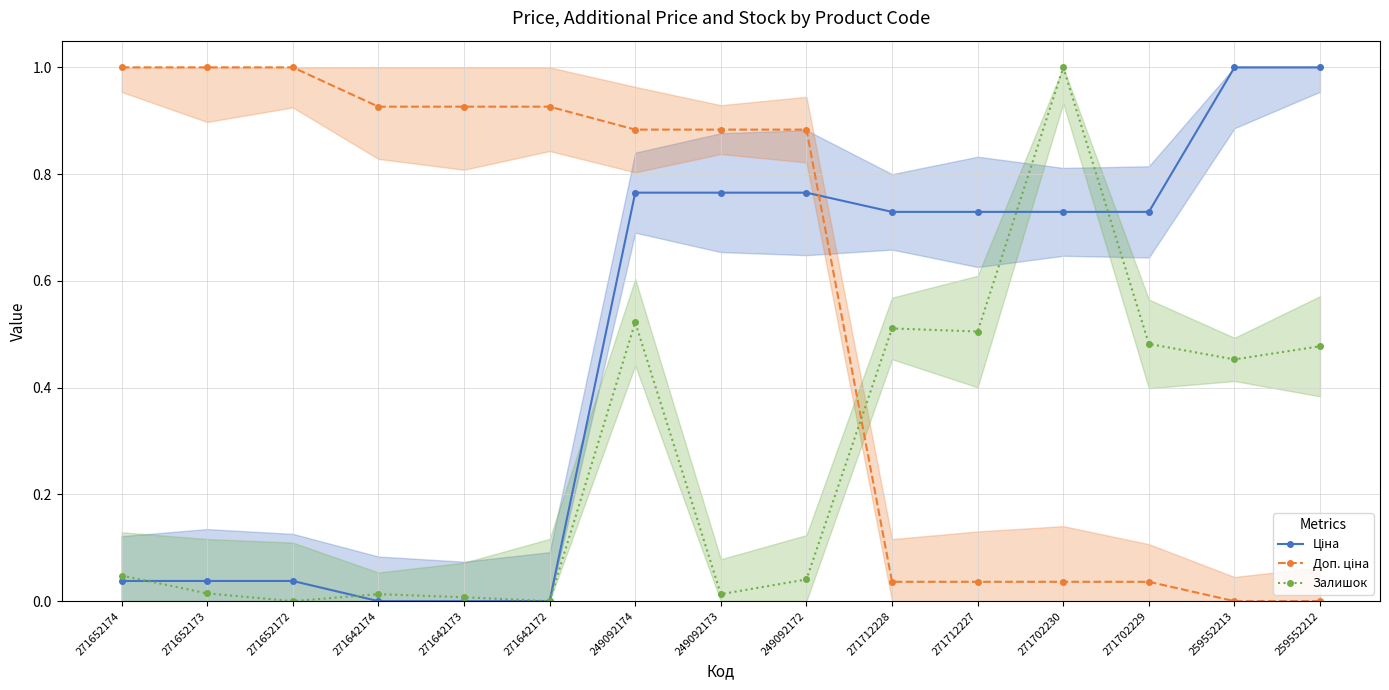

Reading left to right, extract all data points from this chart.

Ціна: 271652174=0.0	271652173=0.0	271652172=0.0	271642174=0.0	271642173=0.0	271642172=0.0	249092174=0.8	249092173=0.8	249092172=0.8	271712228=0.7	271712227=0.7	271702230=0.7	271702229=0.7	259552213=1.0	259552212=1.0
Доп. ціна: 271652174=1.0	271652173=1.0	271652172=1.0	271642174=0.9	271642173=0.9	271642172=0.9	249092174=0.9	249092173=0.9	249092172=0.9	271712228=0.0	271712227=0.0	271702230=0.0	271702229=0.0	259552213=0.0	259552212=0.0
Залишок: 271652174=0.0	271652173=0.0	271652172=0.0	271642174=0.0	271642173=0.0	271642172=0.0	249092174=0.5	249092173=0.0	249092172=0.0	271712228=0.5	271712227=0.5	271702230=1.0	271702229=0.5	259552213=0.5	259552212=0.5